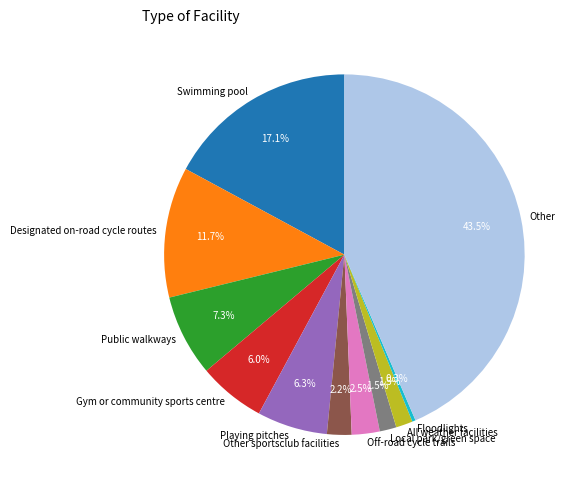

To the nearest percent, what is the difference between the largest and smallest slice percentages?

43%